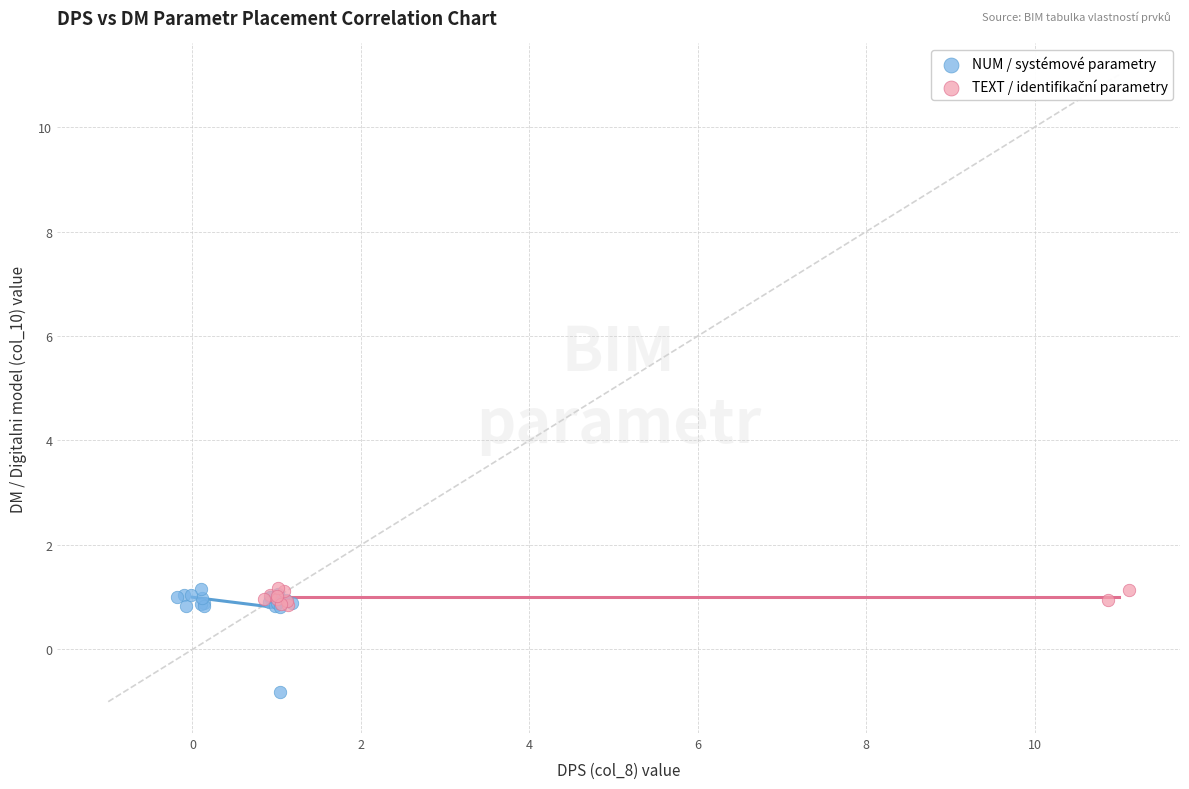

Which series reaches the minimum Y coordinate?

NUM / systémové parametry